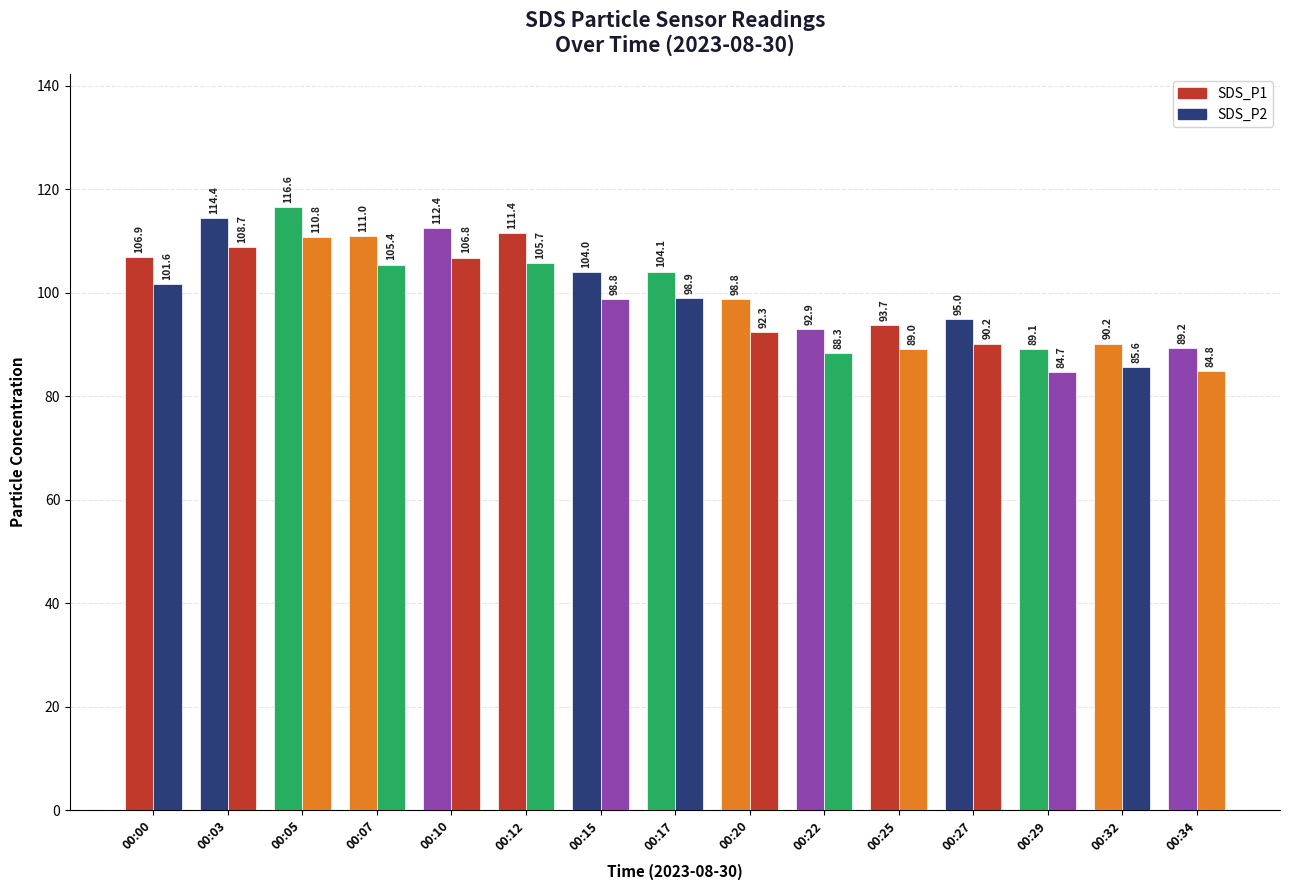

How many data points in SDS_P1 are less than 103?

7